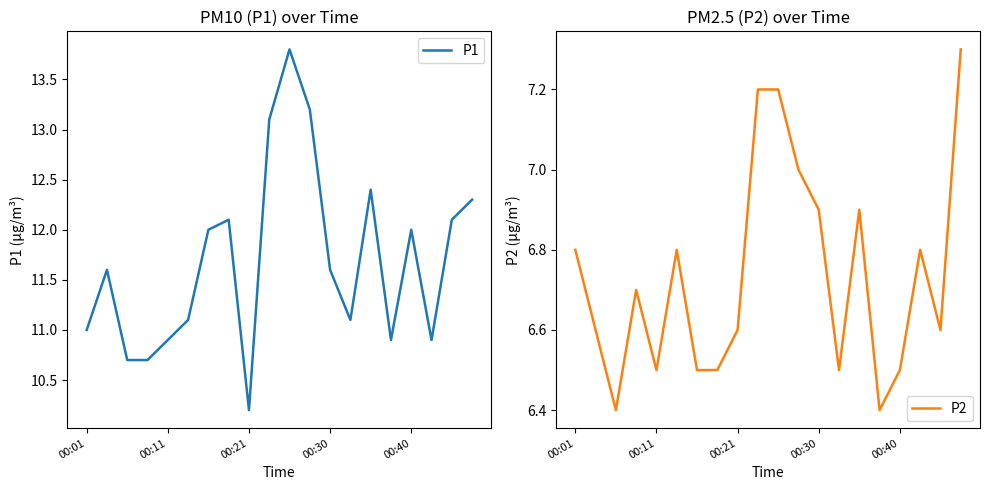

What is the smallest value displayed?

6.4